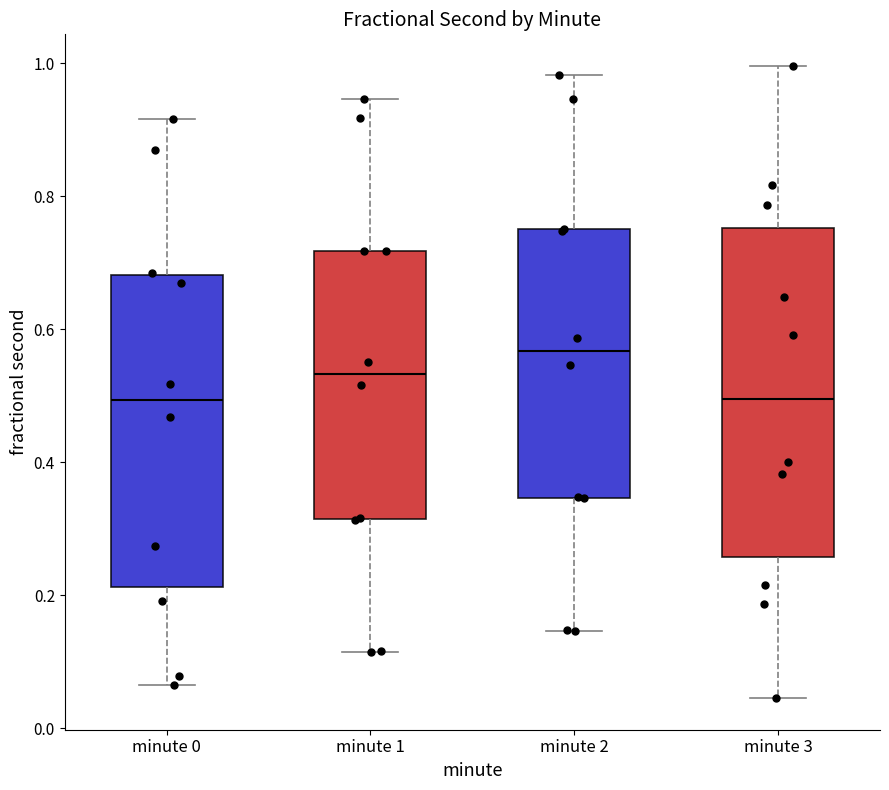

Reading left to right, read every box against the y-axis: the position of its median line, the range the box covers, and the ends of its whiskers. The values are not printed on the chart, so give them approximately, as read against the axis.

minute 0: median 0.50, box 0.22 to 0.68, whiskers 0.06 to 0.92
minute 1: median 0.54, box 0.32 to 0.72, whiskers 0.12 to 0.94
minute 2: median 0.56, box 0.34 to 0.74, whiskers 0.14 to 0.98
minute 3: median 0.50, box 0.26 to 0.76, whiskers 0.04 to 1.00